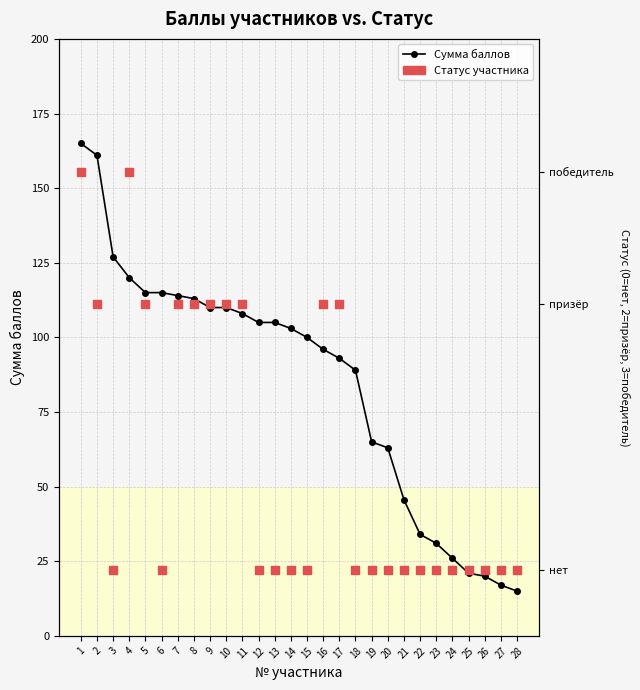

At which category is the sum across all series the highest?

1